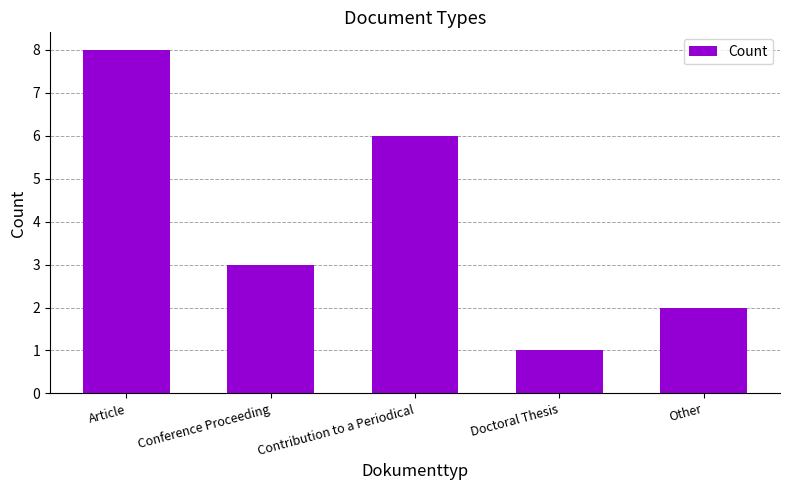

Where does the data first go above 3?

Article